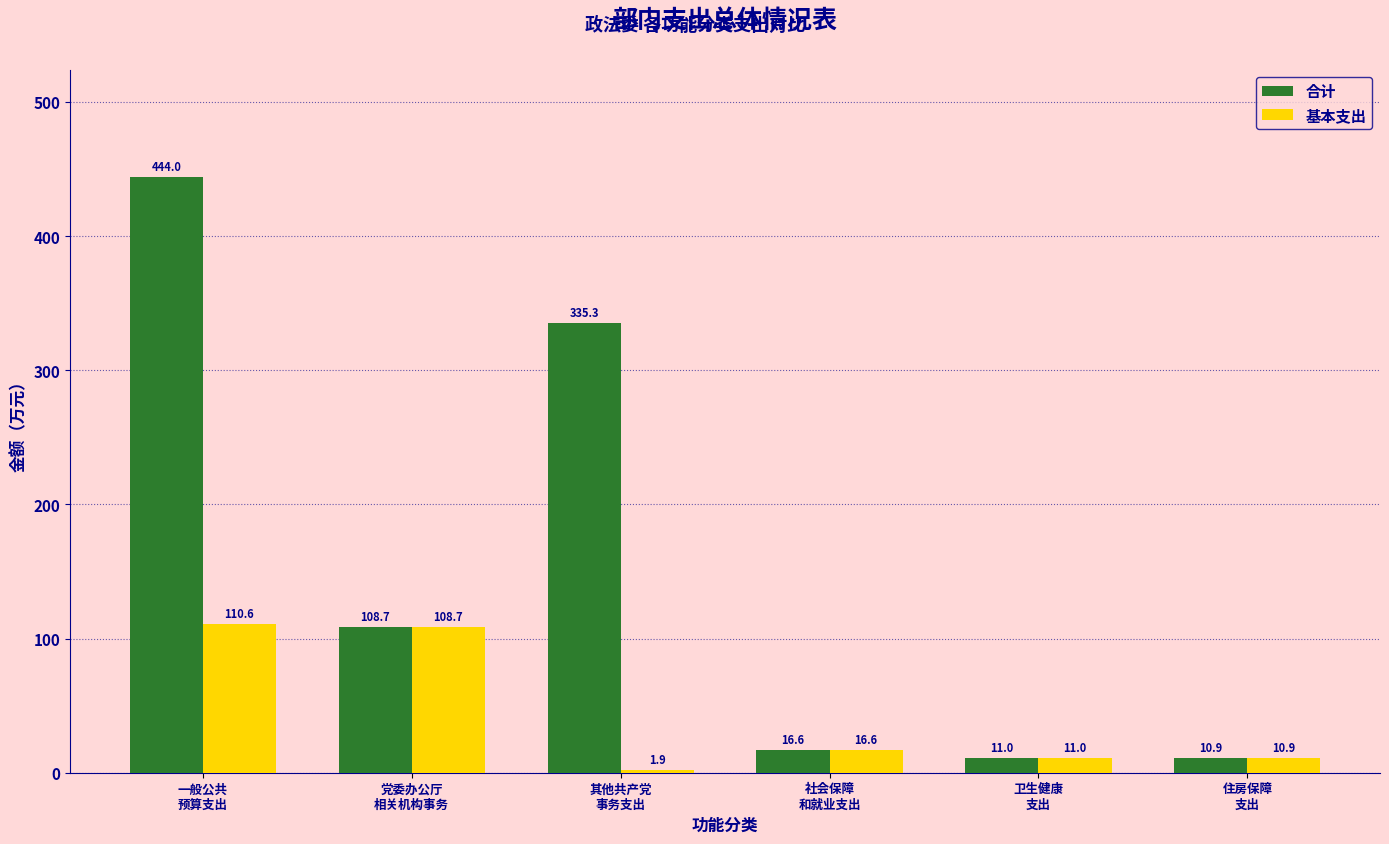

Is the value of 合计 at 卫生健康
支出 greater than the value of 基本支出 at 一般公共
预算支出?

No